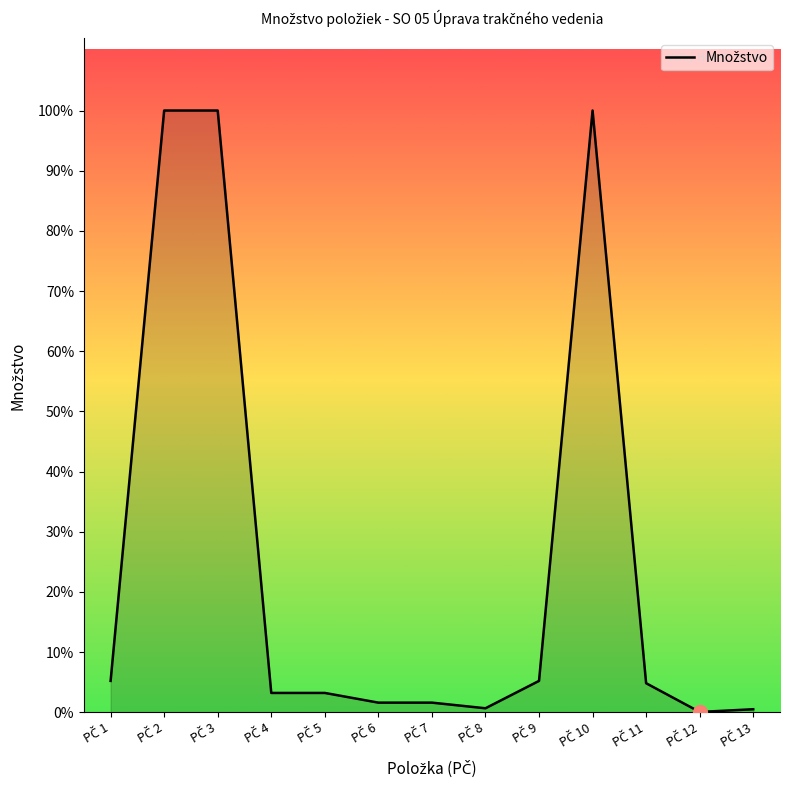

Approximately how many times larger is the value at PČ 5 compared to PČ 1?

0.6